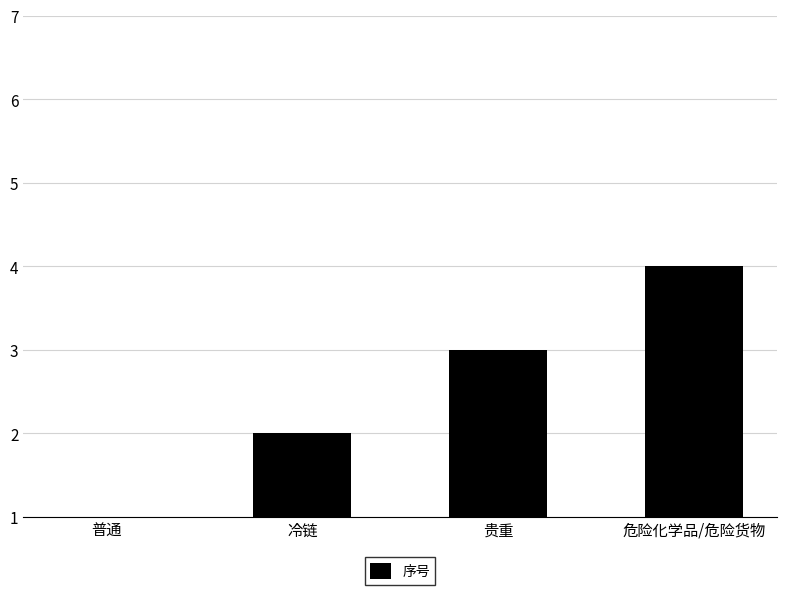

Between 贵重 and 危险化学品/危险货物, which is larger?

危险化学品/危险货物